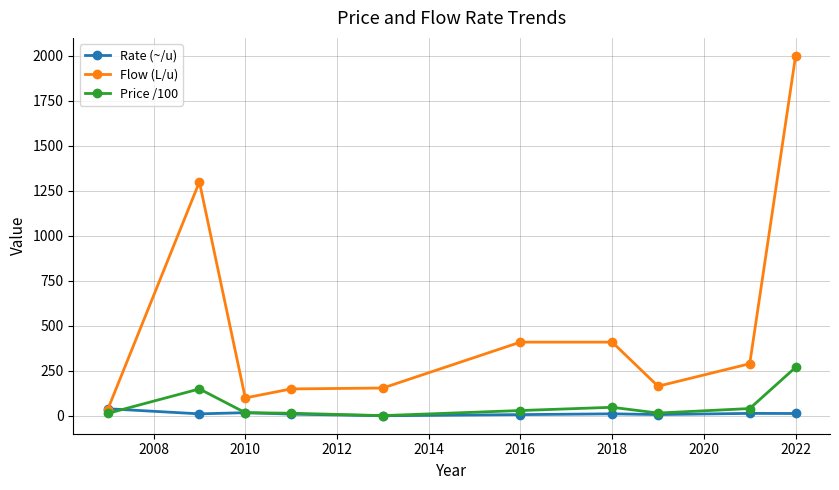

What is the maximum value shown in the chart?

2000.0